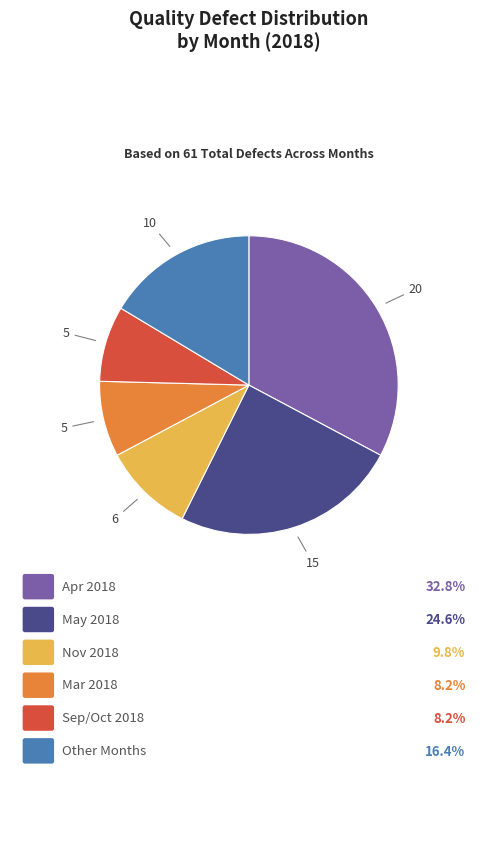

Does any single category account for the majority?

No